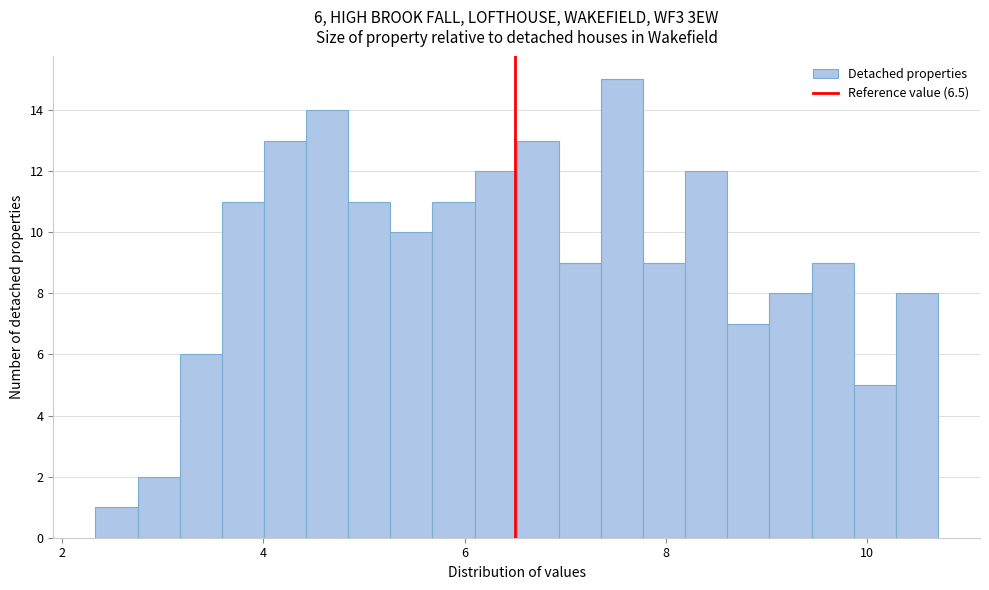

Read against the x-axis, roughly where is the centre of the tallest bar?

7.6